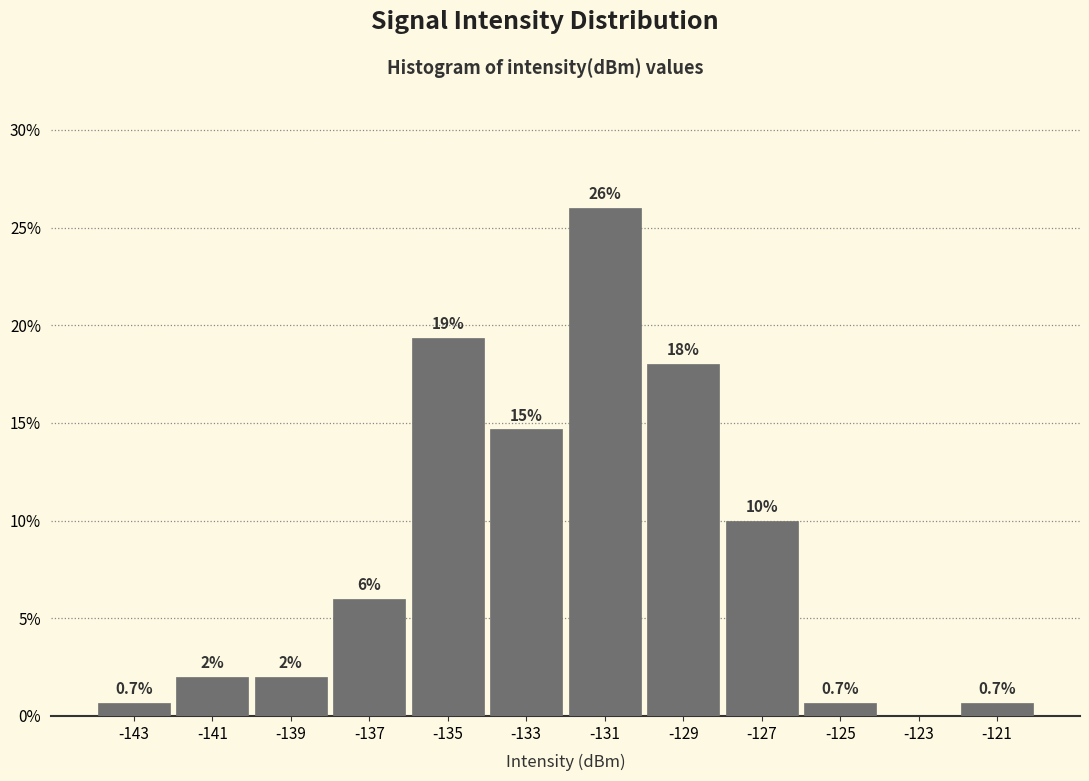

Over which range of the x-axis is the bar tallest?

-132 to -130